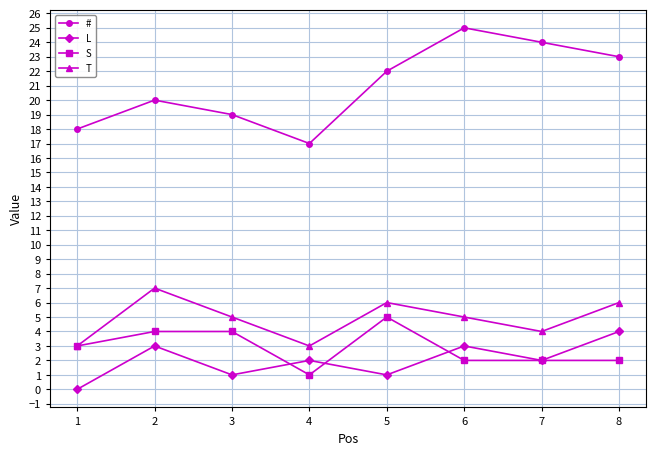

Does the chart display data point markers on the line(s)?

Yes